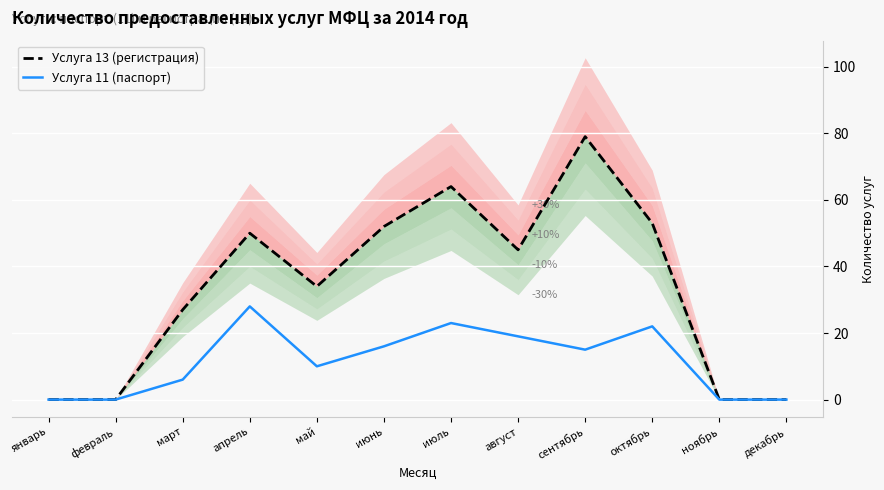

True or false: Услуга 11 (паспорт) and Услуга 13 (регистрация) intersect in this chart.

False